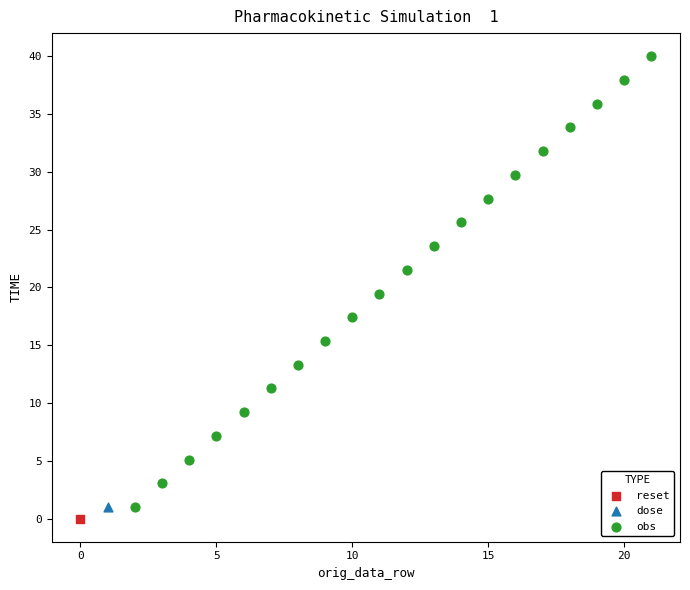

What are all the series names shown in the legend?

reset, dose, obs